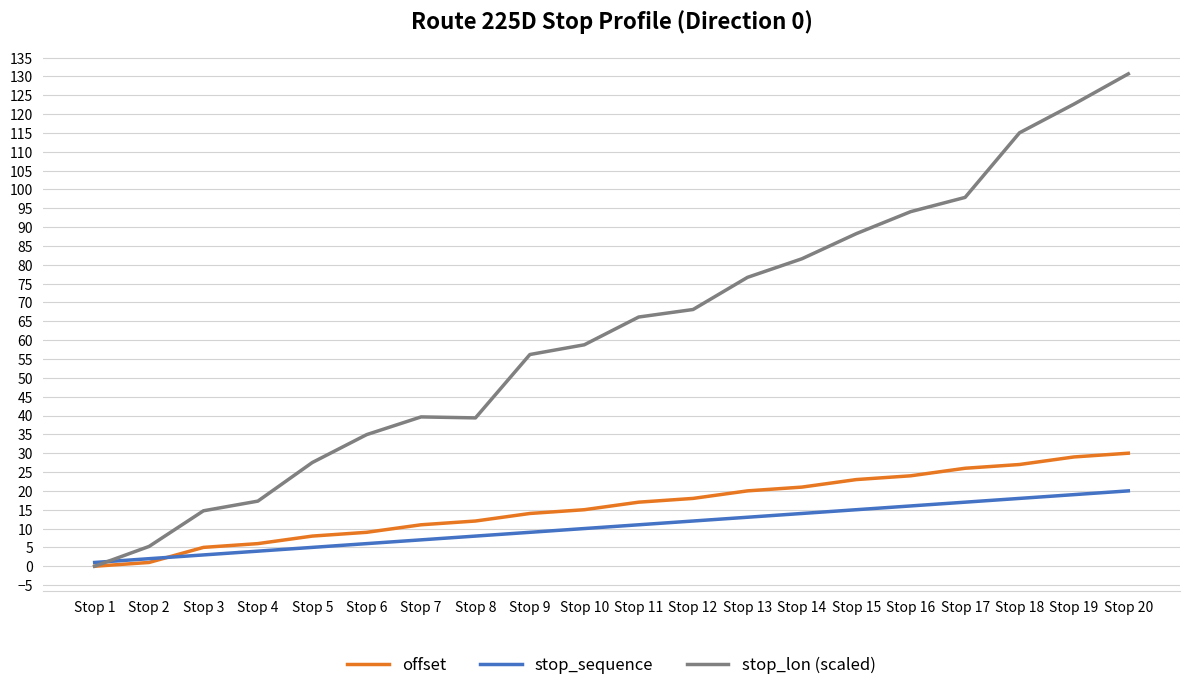

What is the total value across all series at Stop 4?

27.3